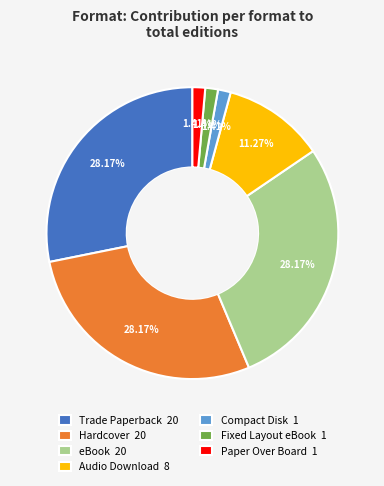

Is it true that eBook is 21% of the pie?

False